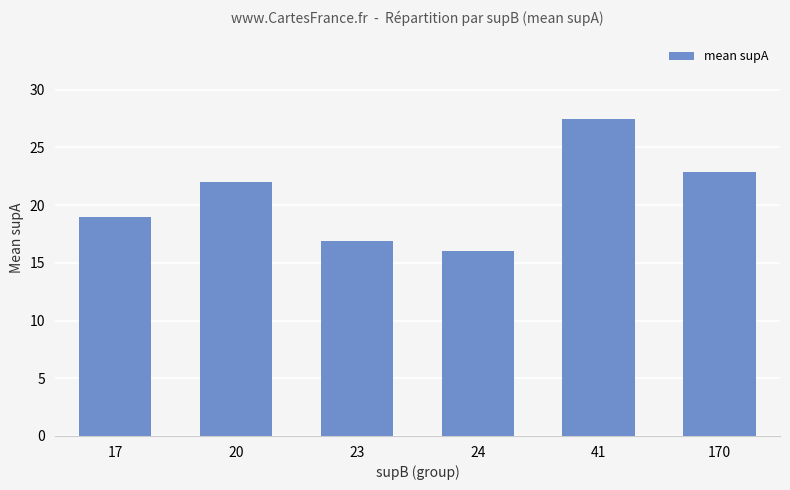

Reading right to left, list all the values displayed in this chart.

22.9	27.5	16.0	16.9	22.0	19.0